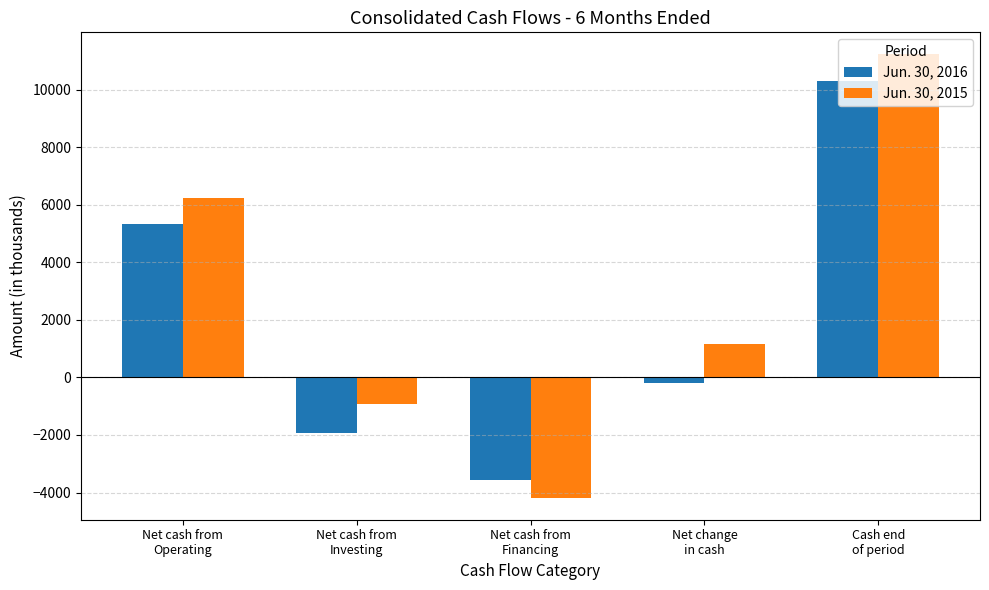

Which series has the widest spread of values?

Jun. 30, 2015